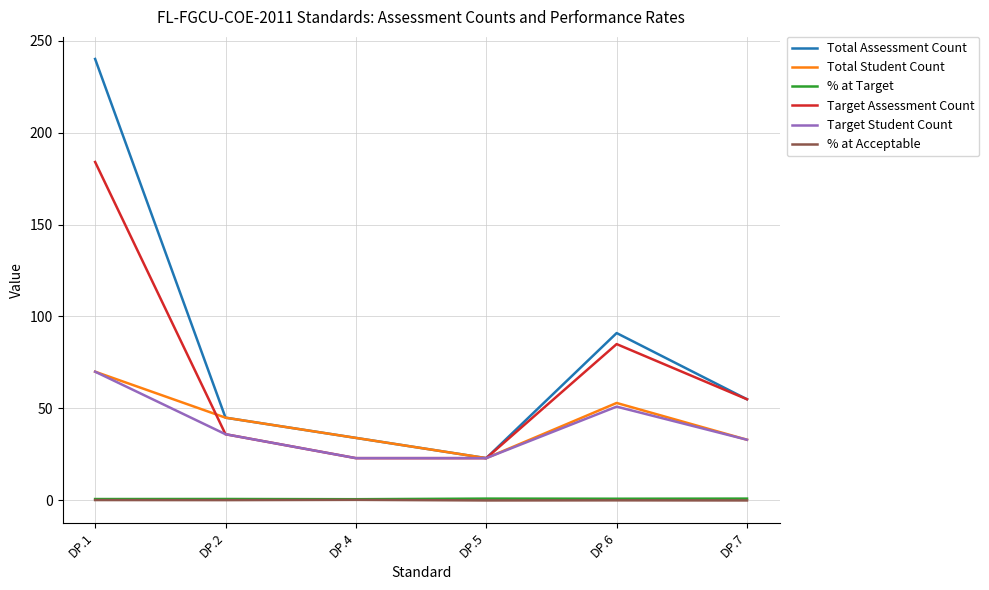

Is it true that Target Student Count equals 29.5 at DP.6?

False